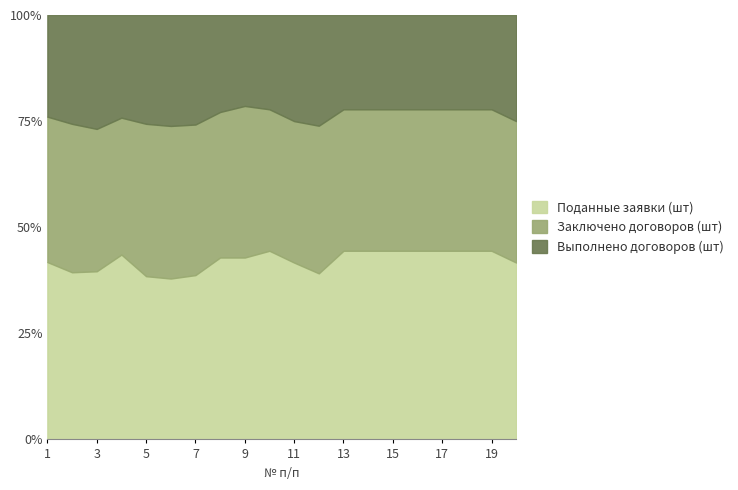

The value of Поданные заявки (шт) at 5 is 61. True or false?

False